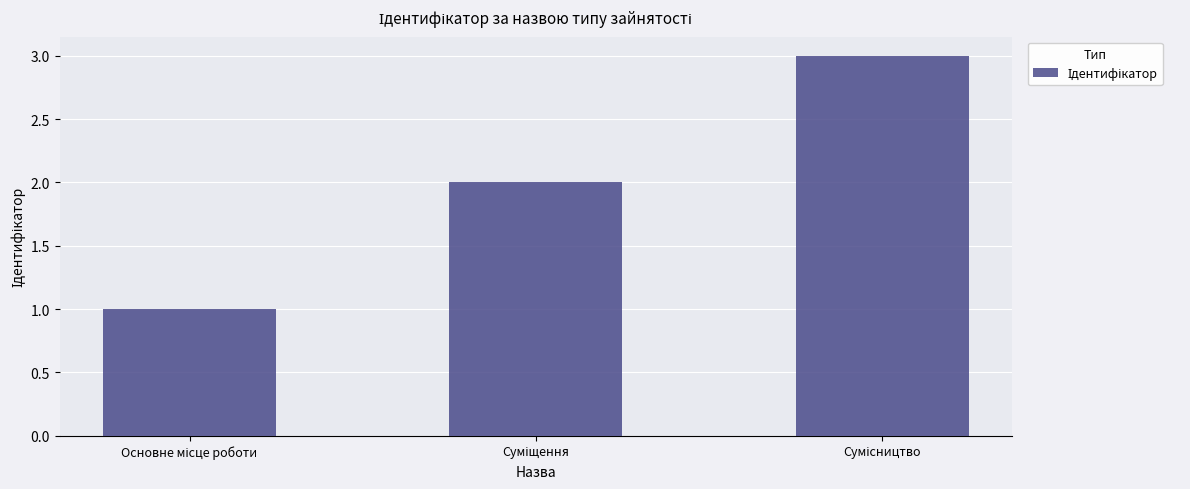

What is the maximum value shown in the chart?

3